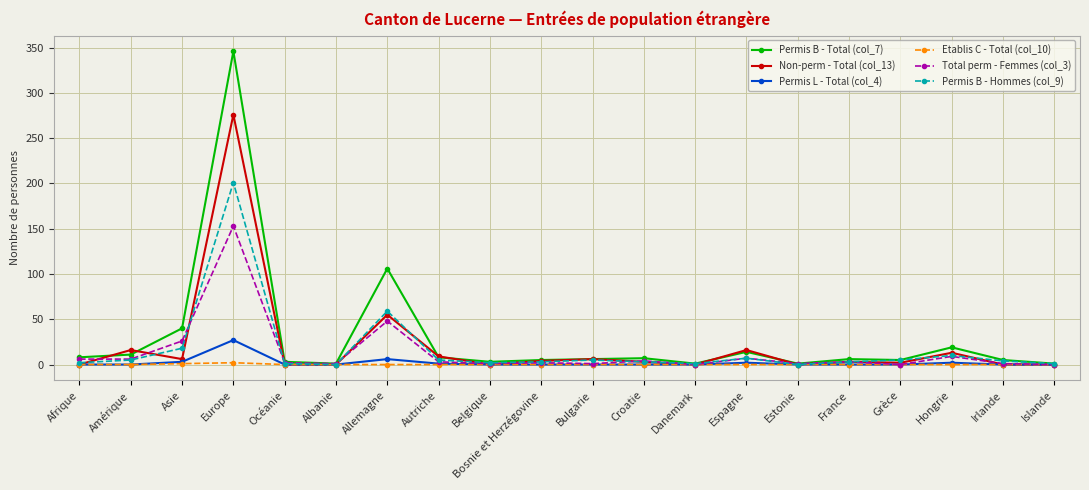

Which series changed the most between Afrique and Albanie?

Permis B - Total (col_7)